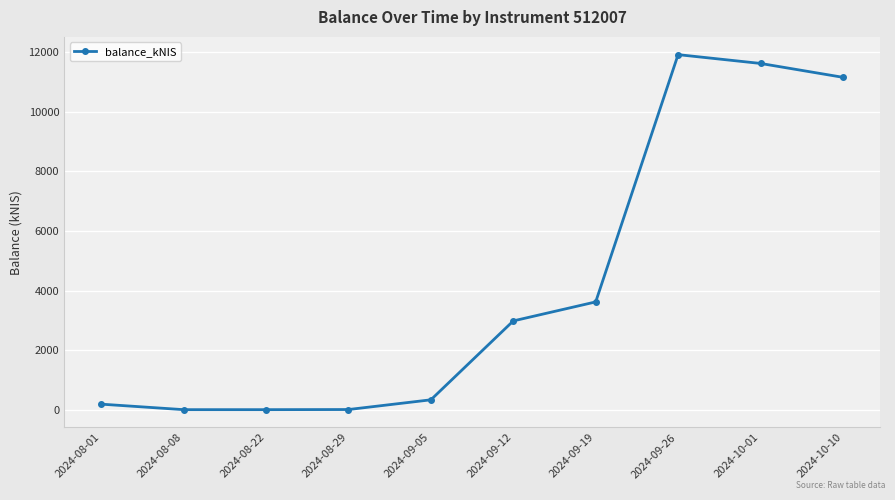

What is the change in value from 2024-08-22 to 2024-10-10?

+11161.5